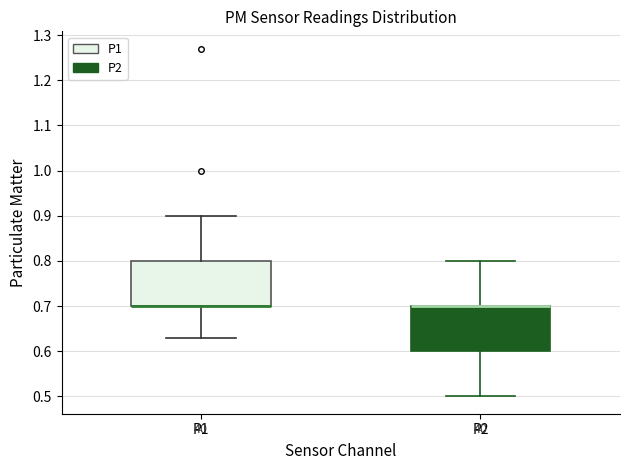

Where is the lower edge of the box for P1 on the y-axis? The values are not printed on the chart, so give them approximately, as read against the axis.

0.70